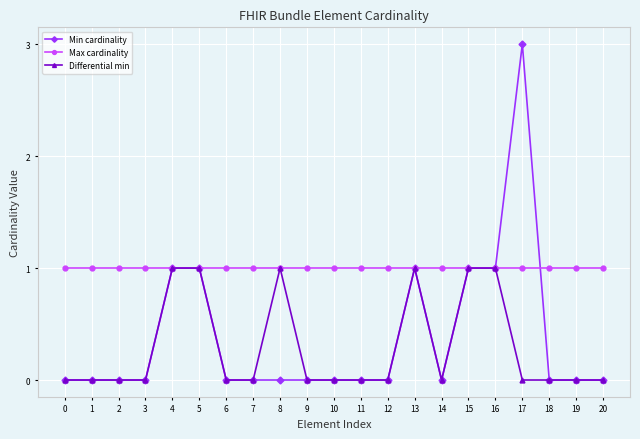

The value of Min cardinality at 6 is 0. True or false?

True